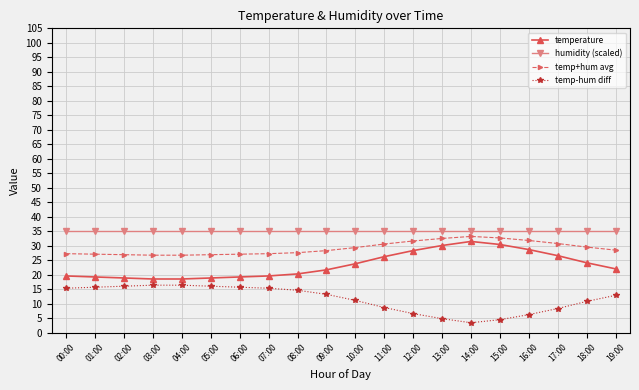

What is the difference between the highest and lowest values at 07:00?

19.6